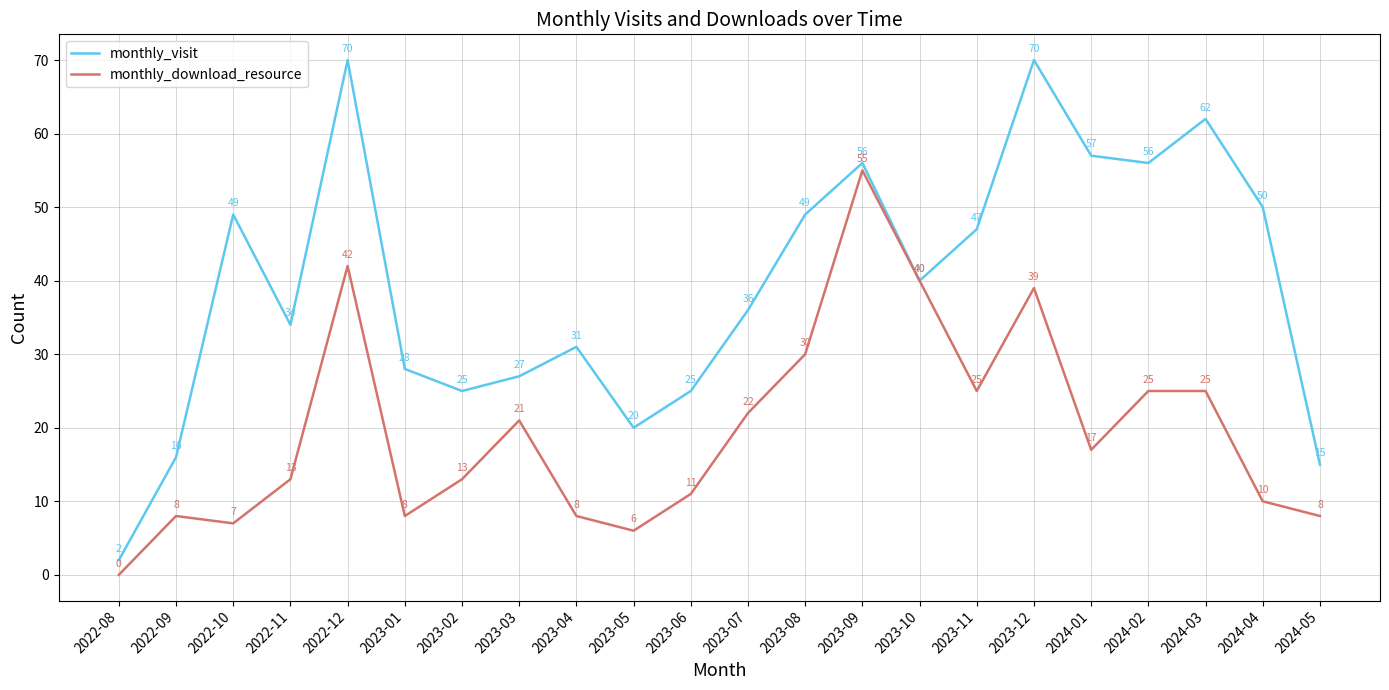

Which series has the largest total across all categories?

monthly_visit